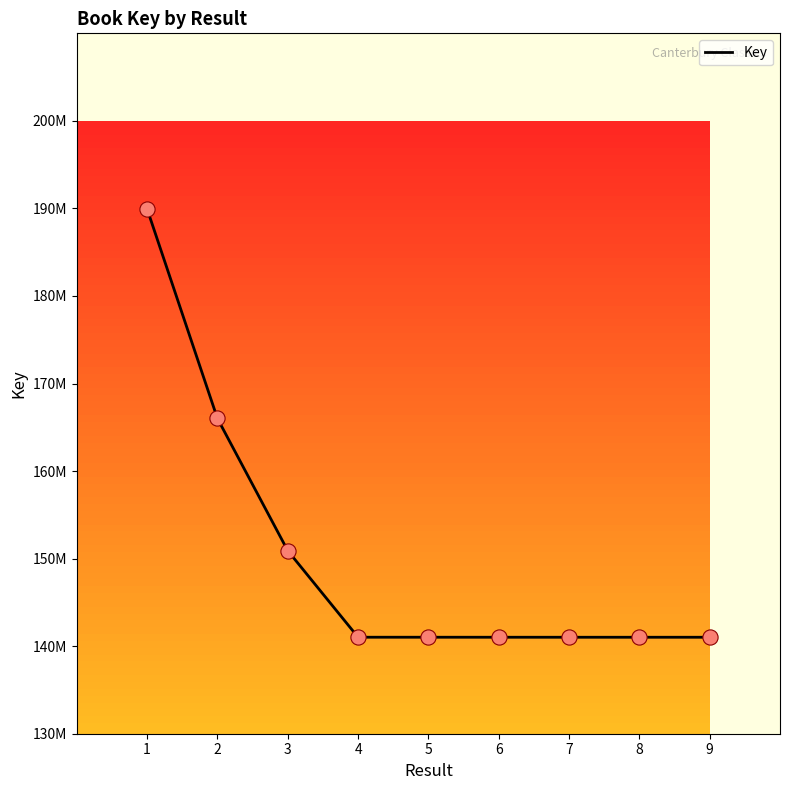

What is the change in value from 3 to 4?

-9884883